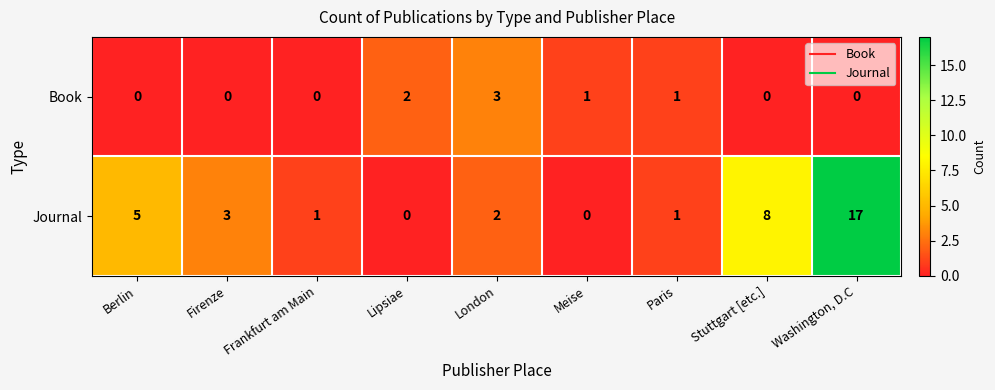

Reading left to right, list all the values displayed in this chart.

Book: Berlin=0	Firenze=0	Frankfurt am Main=0	Lipsiae=2	London=3	Meise=1	Paris=1	Stuttgart [etc.]=0	Washington, D.C=0
Journal: Berlin=5	Firenze=3	Frankfurt am Main=1	Lipsiae=0	London=2	Meise=0	Paris=1	Stuttgart [etc.]=8	Washington, D.C=17